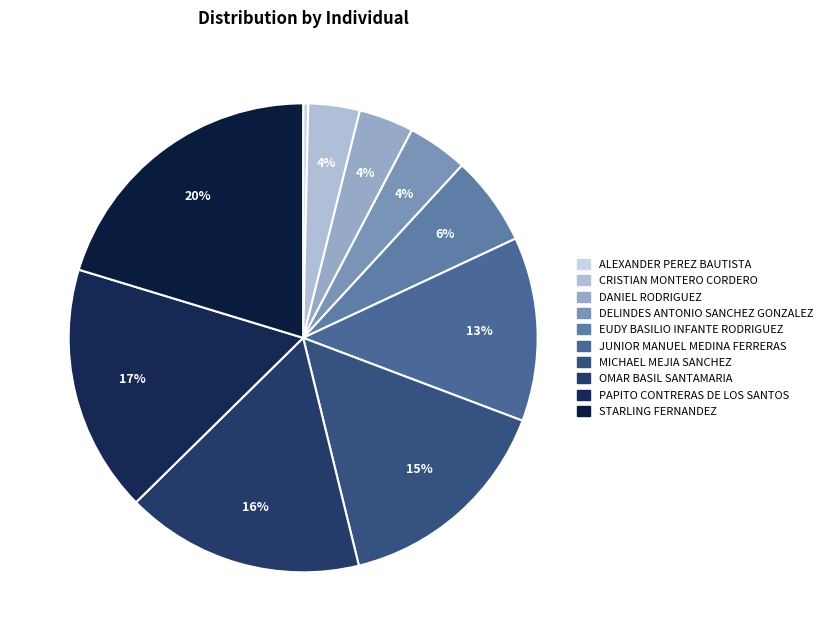

What is the ratio of the value at MICHAEL MEJIA SANCHEZ to the value at ALEXANDER PEREZ BAUTISTA?

44.0